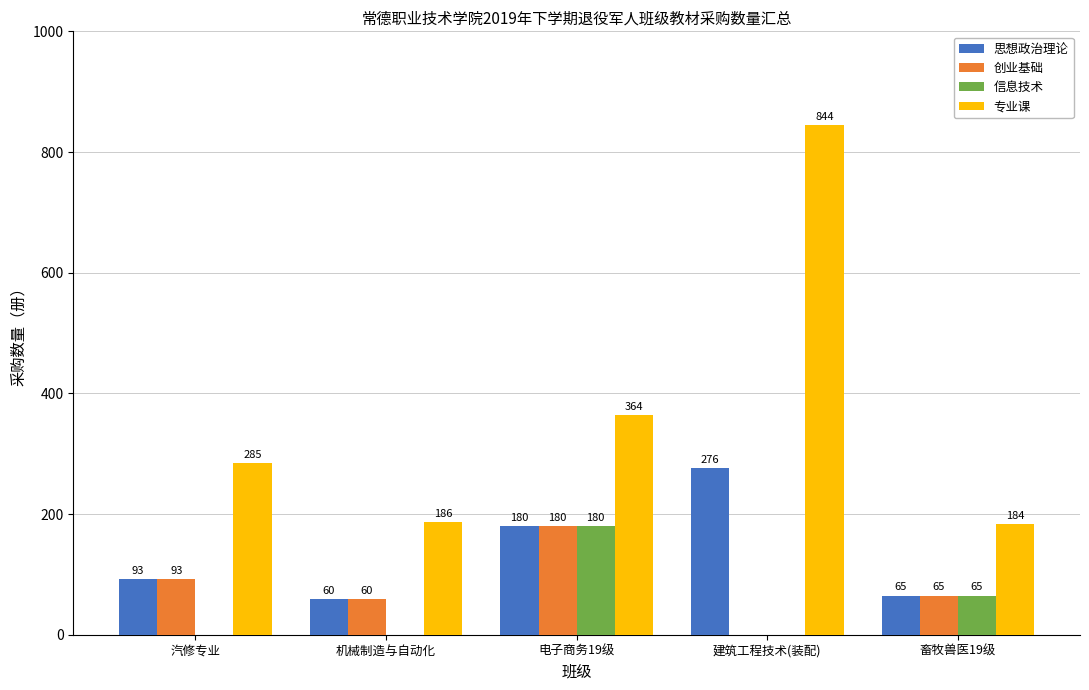

Reading left to right, transcribe all the data shown in this chart.

思想政治理论: 93	60	180	276	65
创业基础: 93	60	180	0	65
信息技术: 0	0	180	0	65
专业课: 285	186	364	844	184